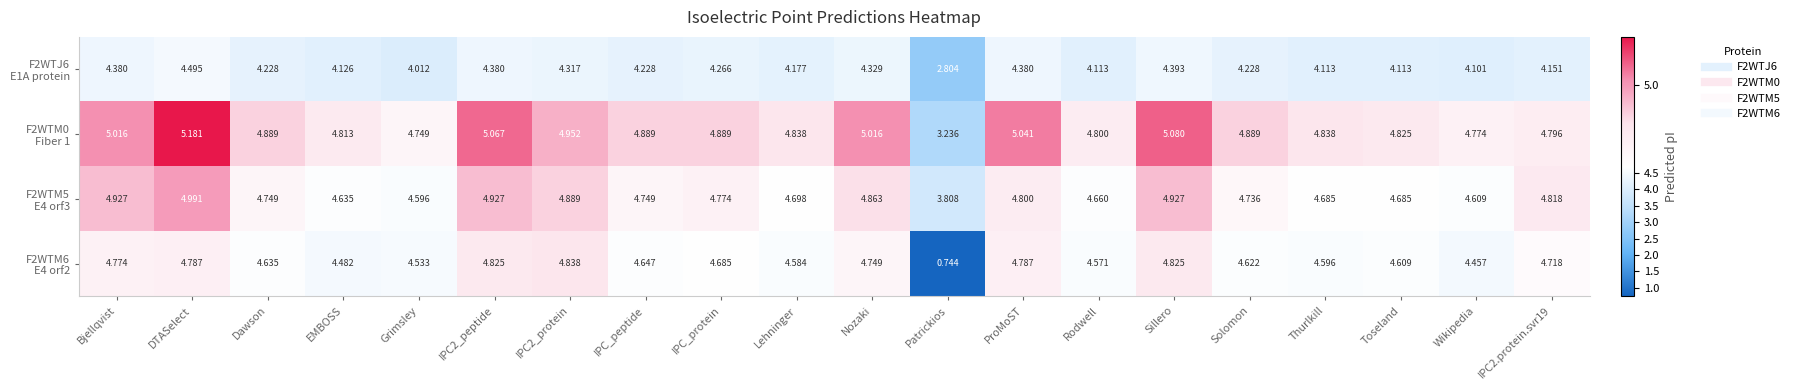

Which category has the highest value across all series?

DTASelect